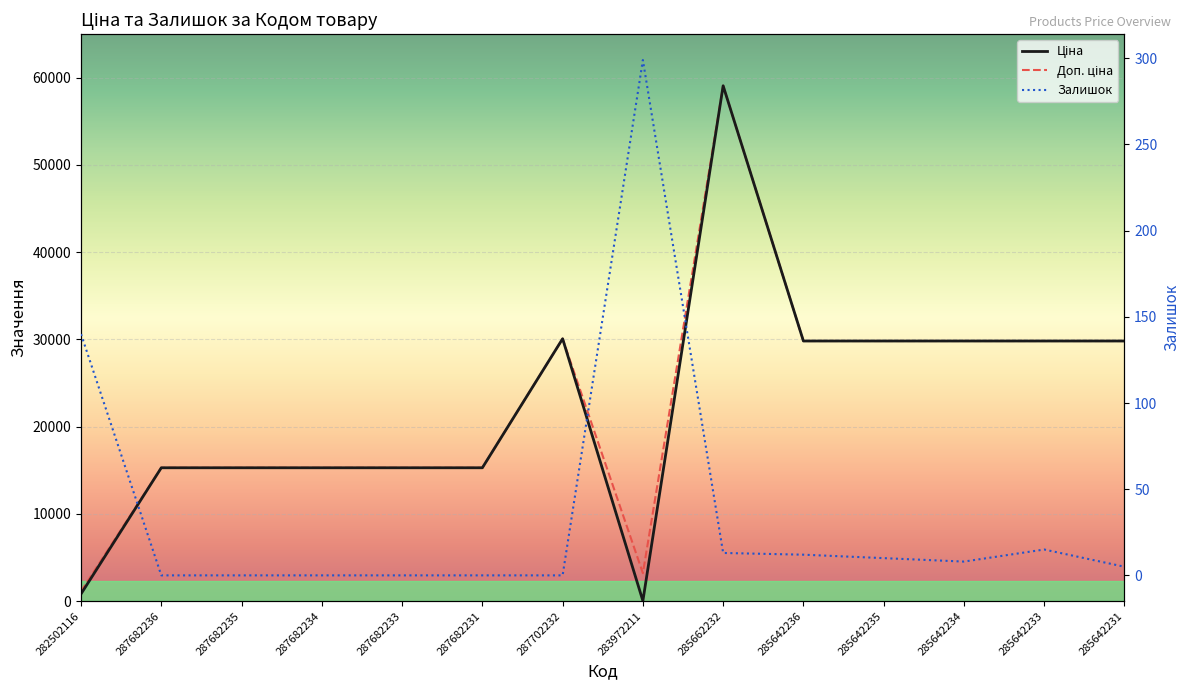

Rank the series by their maximum value, from lowest to highest.

Залишок, Ціна, Доп. ціна